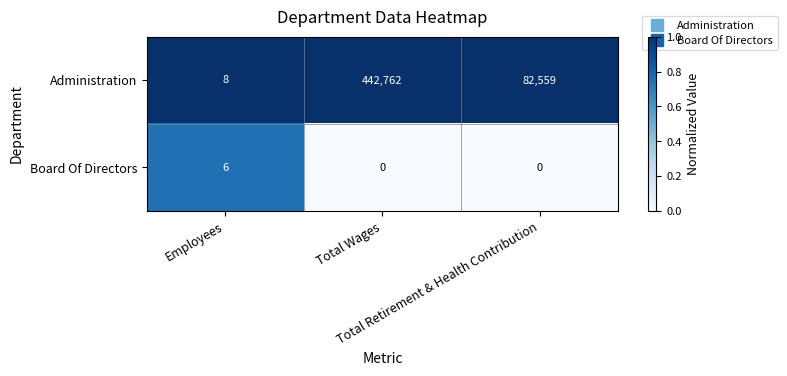

What is the maximum value for Administration?

442762